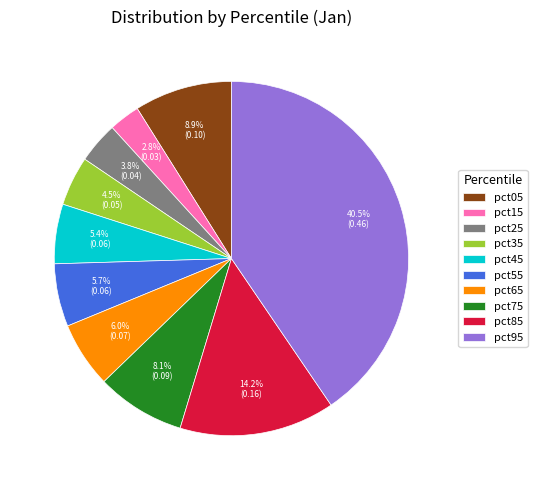

What percentage is the pct45 slice, to the nearest percent?

5%